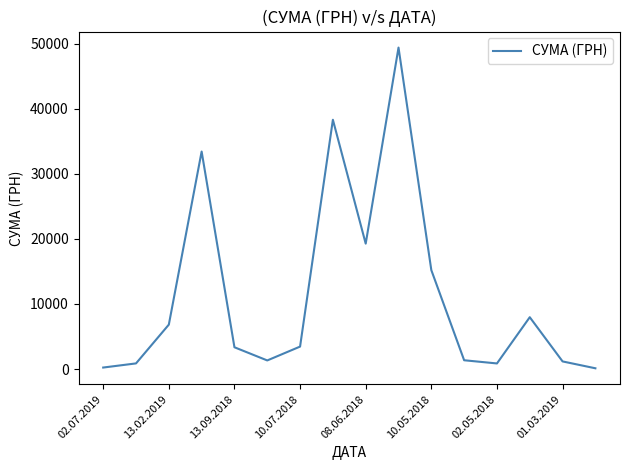

What is the smallest value displayed?

115.0